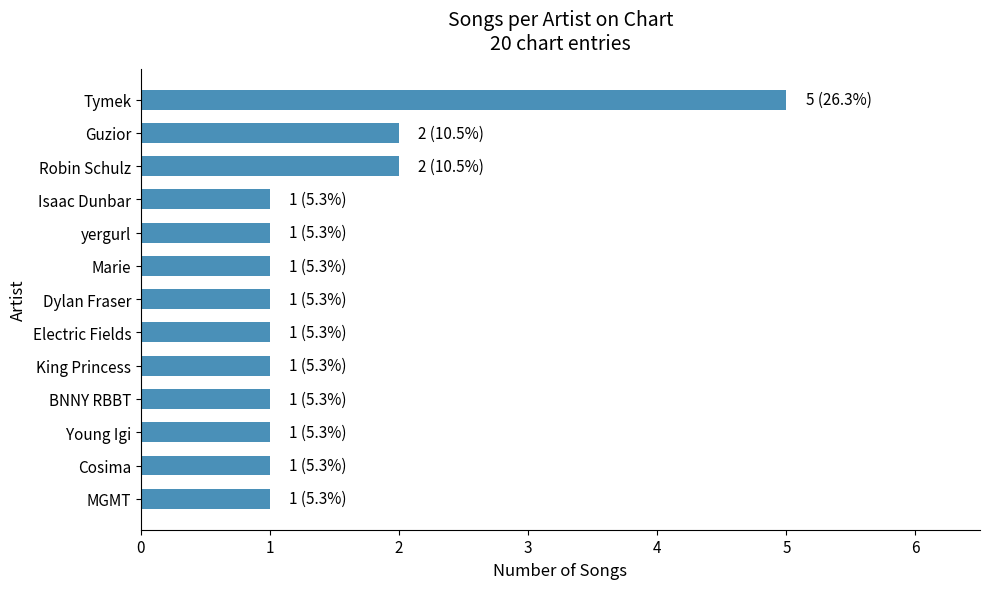

What is the value of the 9th bar from the top?

1